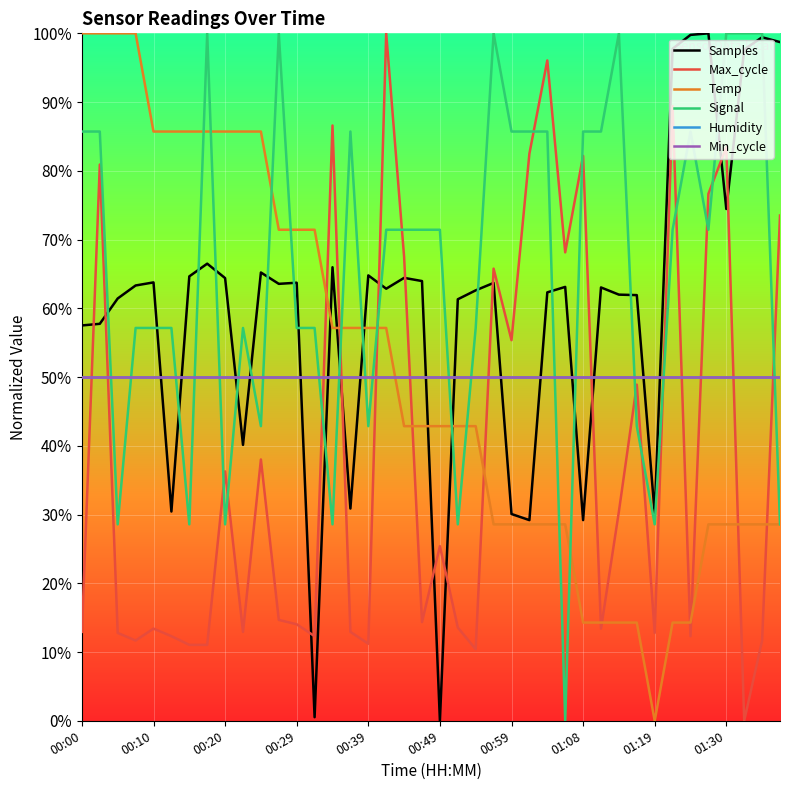

What is the sum of all Max_cycle values?

15.4